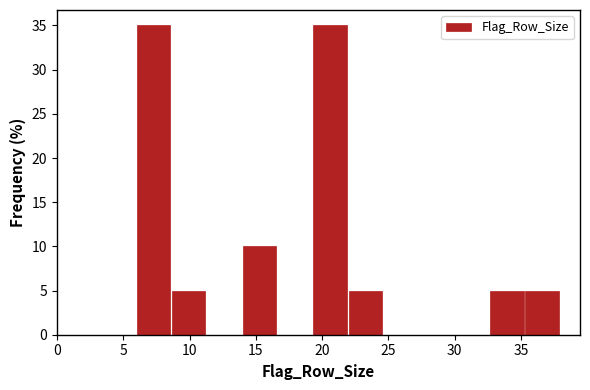

Reading left to right, list every bar in this chart as the range it spans on the x-axis followed by its height. Neither the bar edges nor the heights are printed on the chart, so give them approximately, as read against the axes.

6.0 to 8.5: 35
8.5 to 11.5: 5
11.5 to 14.0: 0
14.0 to 16.5: 10
16.5 to 19.5: 0
19.5 to 22.0: 35
22.0 to 24.5: 5
24.5 to 27.5: 0
27.5 to 30.0: 0
30.0 to 32.5: 0
32.5 to 35.5: 5
35.5 to 38.0: 5